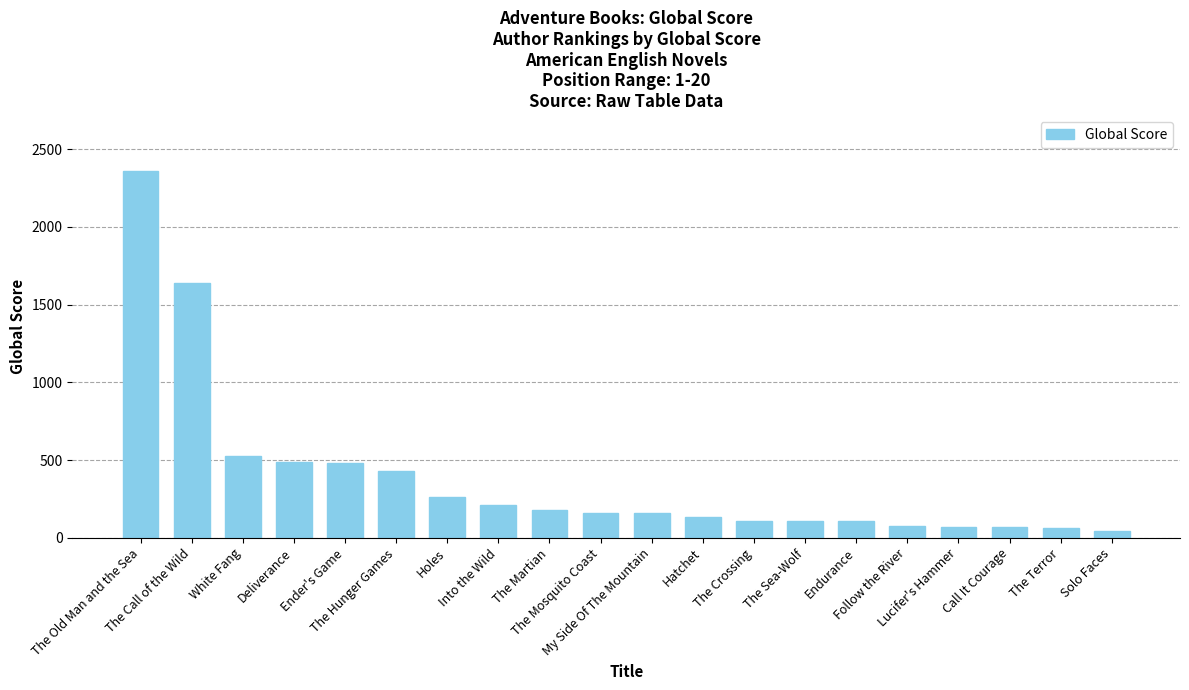

What is the greatest value displayed?

2363